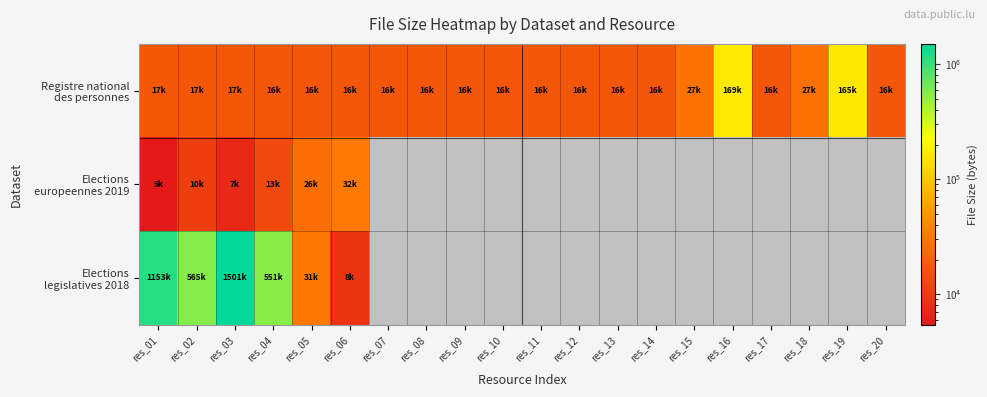

Between res_06 and res_19, which series saw the biggest shift?

Registre national des personnes